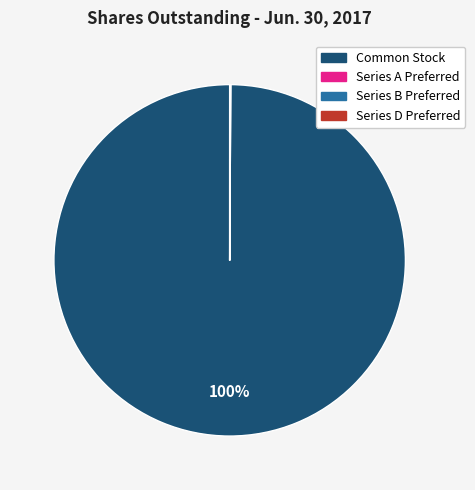

Is there a majority slice in this chart?

Yes